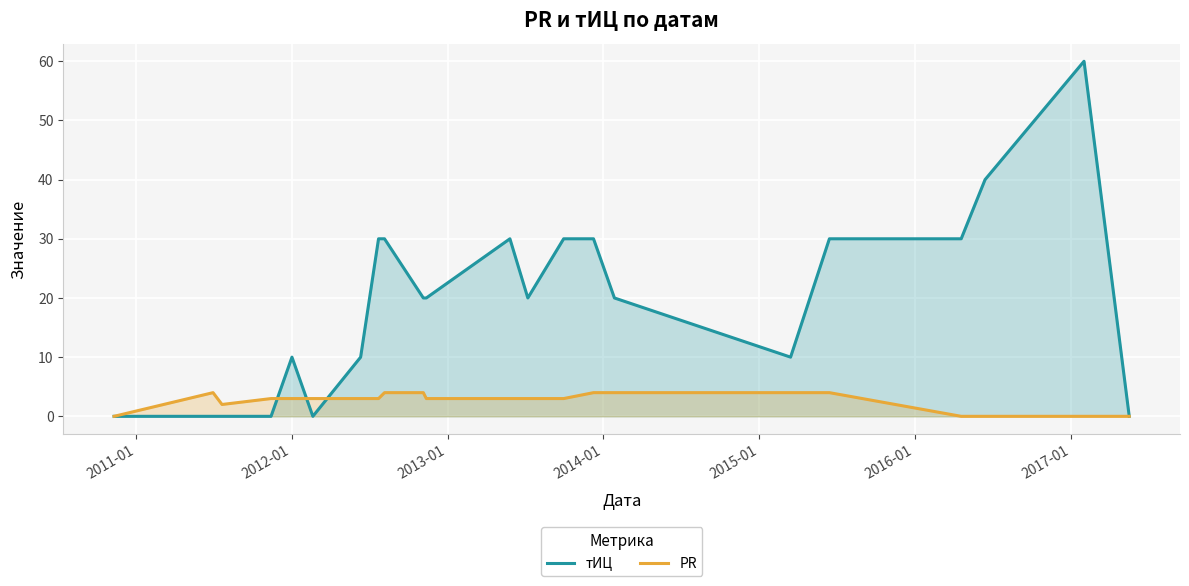

Count the number of categories in the chart.

22